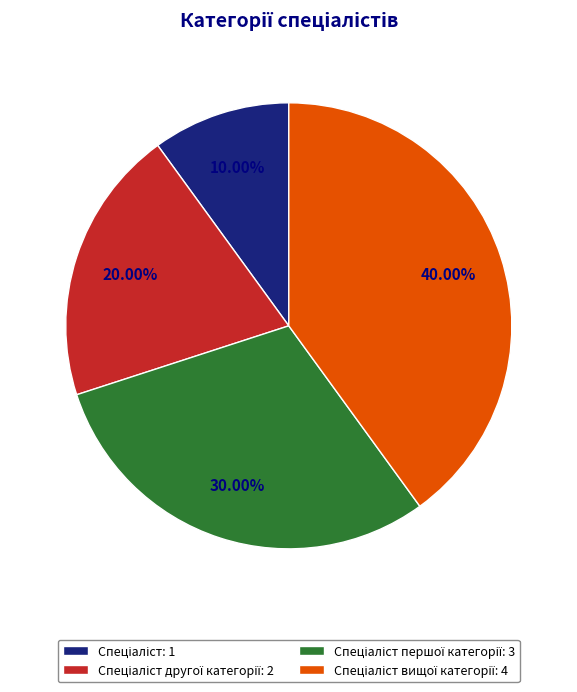

How many segments does this pie chart have?

4